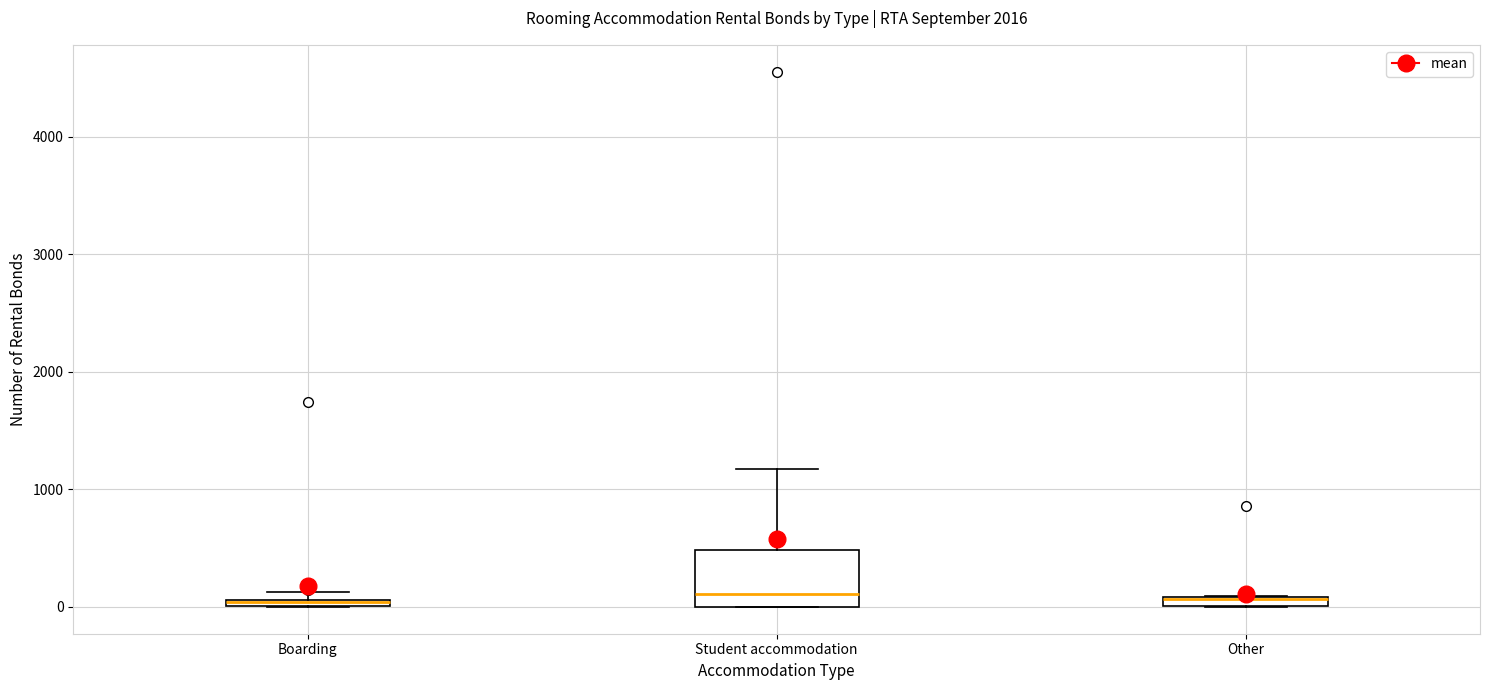

Comparing the boxes themselves (not the whiskers), which one is the tallest?

Student accommodation